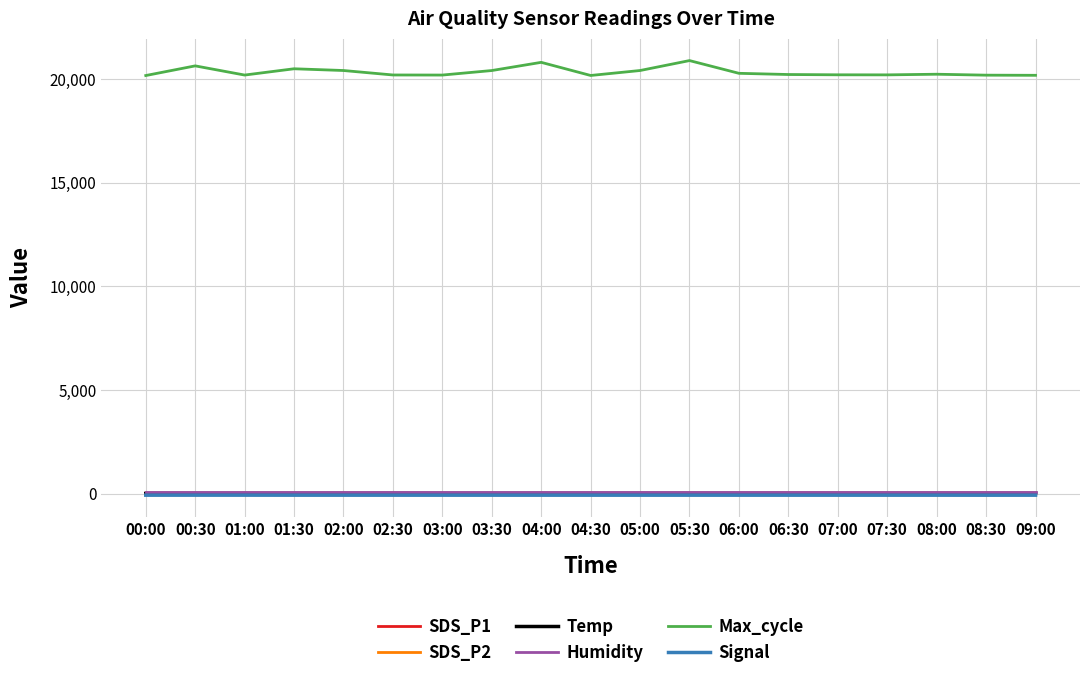

How many series are shown in this chart?

6